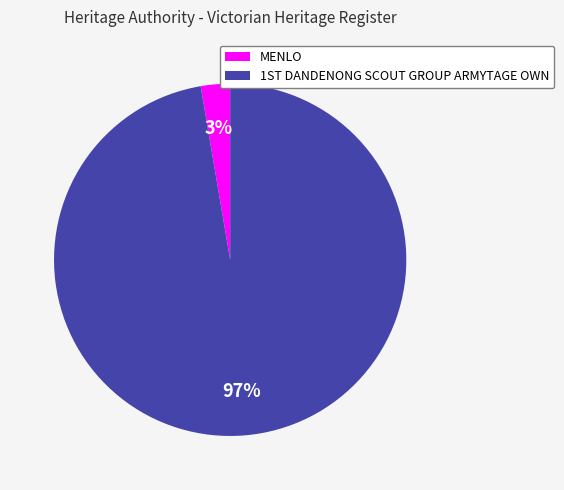

What is the largest slice in the pie chart?

1ST DANDENONG SCOUT GROUP ARMYTAGE OWN